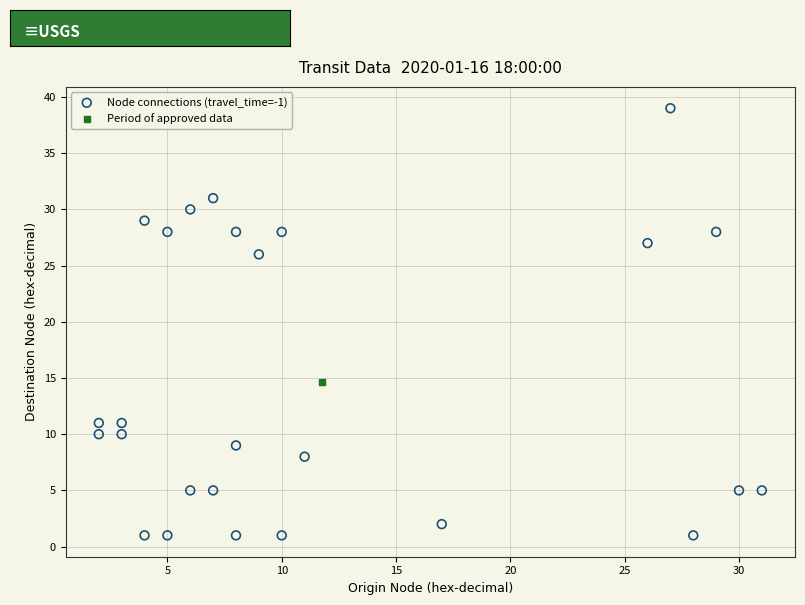

What are all the series names shown in the legend?

Node connections (travel_time=-1), Period of approved data